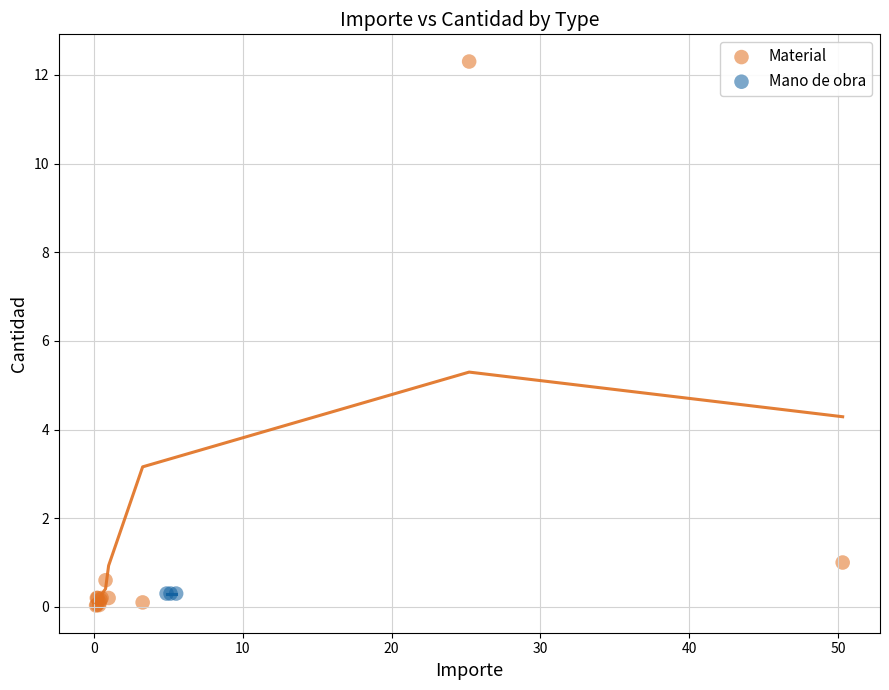

Which series reaches the maximum Y coordinate?

Material